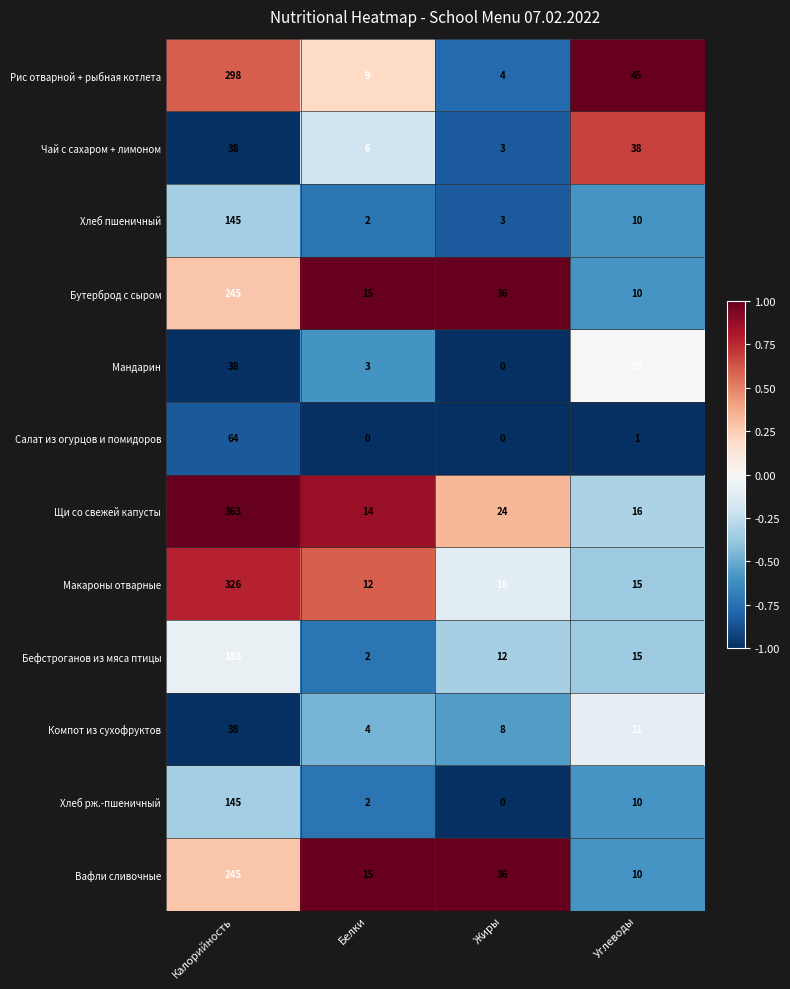

What is the maximum value shown in the chart?

363